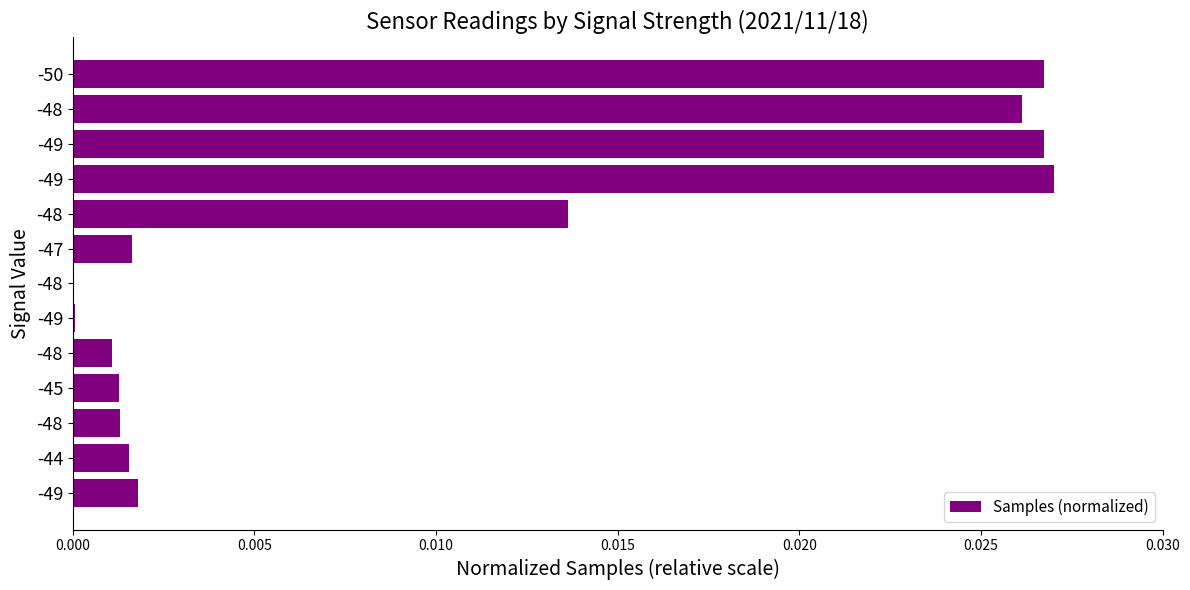

How many distinct data groups are displayed?

1